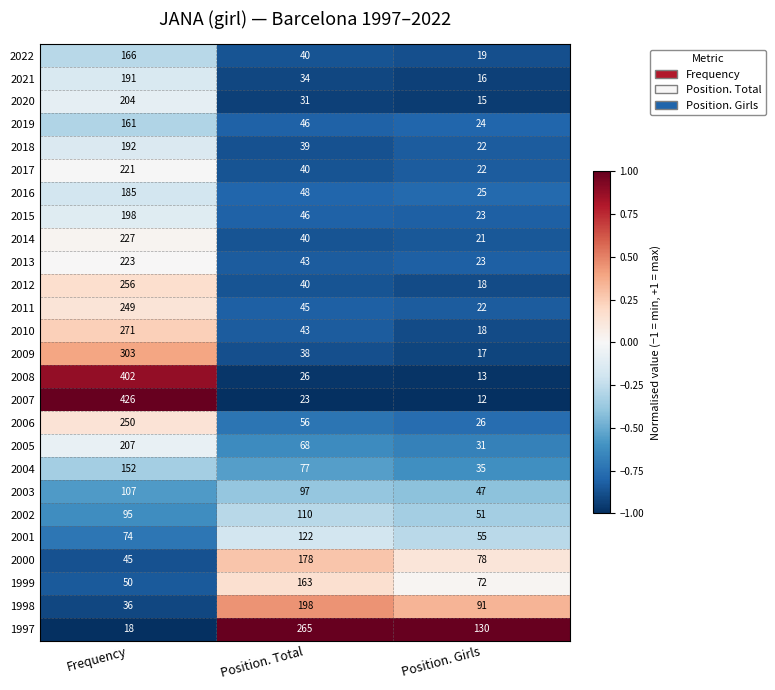

Which category has the lowest value in the 2013 series?

Position. Girls